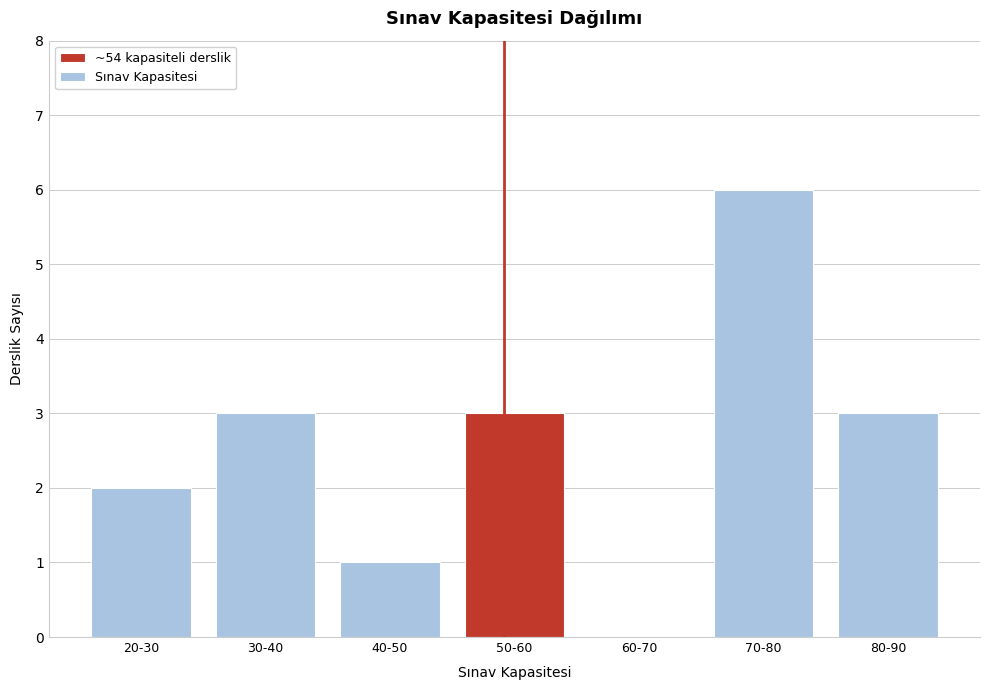

Reading left to right, what are all the values shown in this chart?

20-30=2	30-40=3	40-50=1	50-60=3	60-70=0	70-80=6	80-90=3